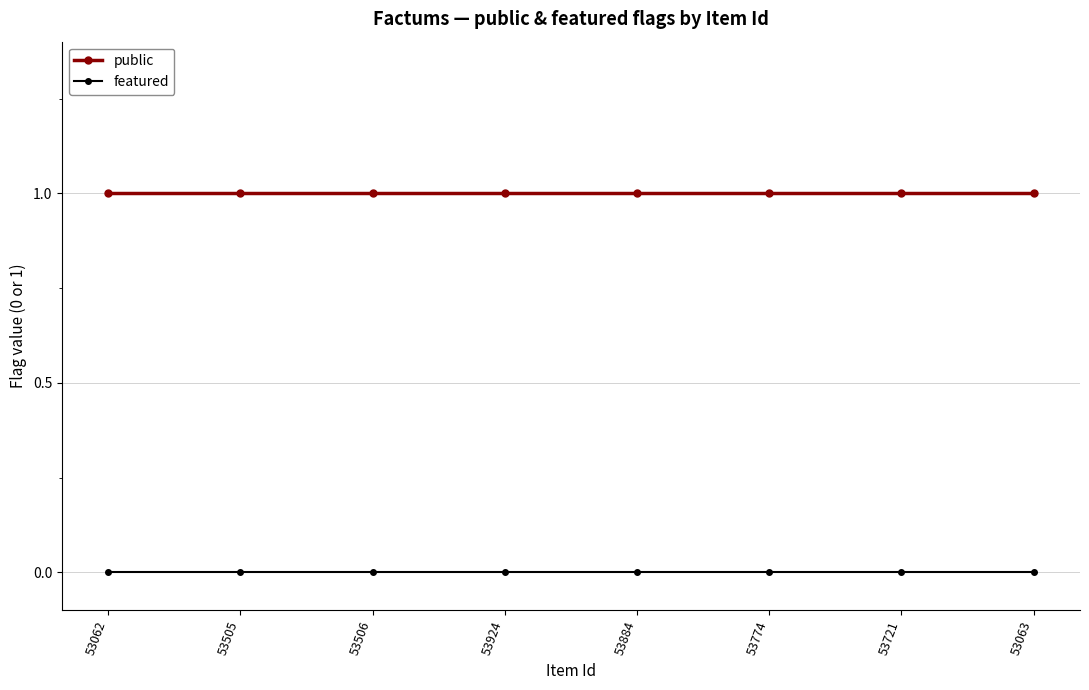

Reading right to left, list all the values displayed in this chart.

public: 1	1	1	1	1	1	1	1
featured: 0	0	0	0	0	0	0	0